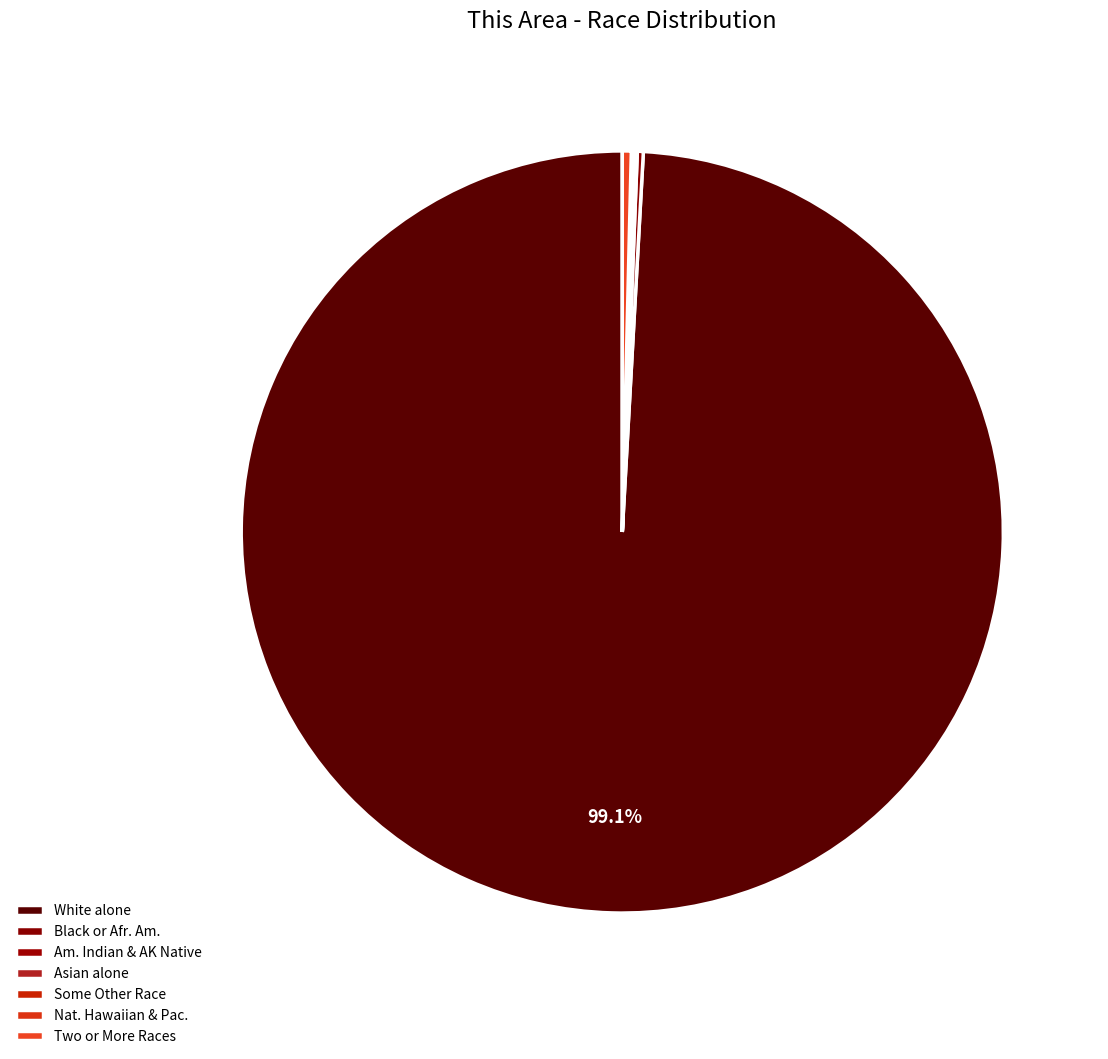

Count the number of slices in the pie.

7